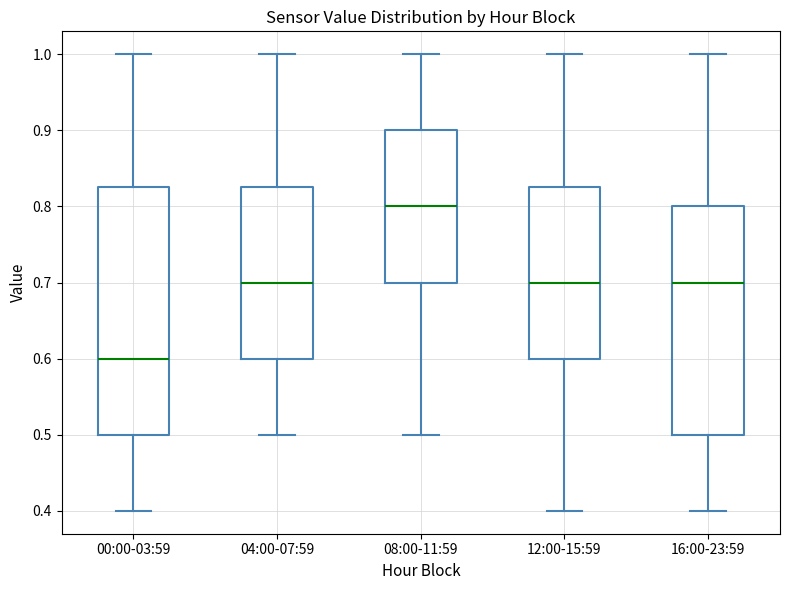

Comparing the boxes themselves (not the whiskers), which one is the tallest?

00:00-03:59